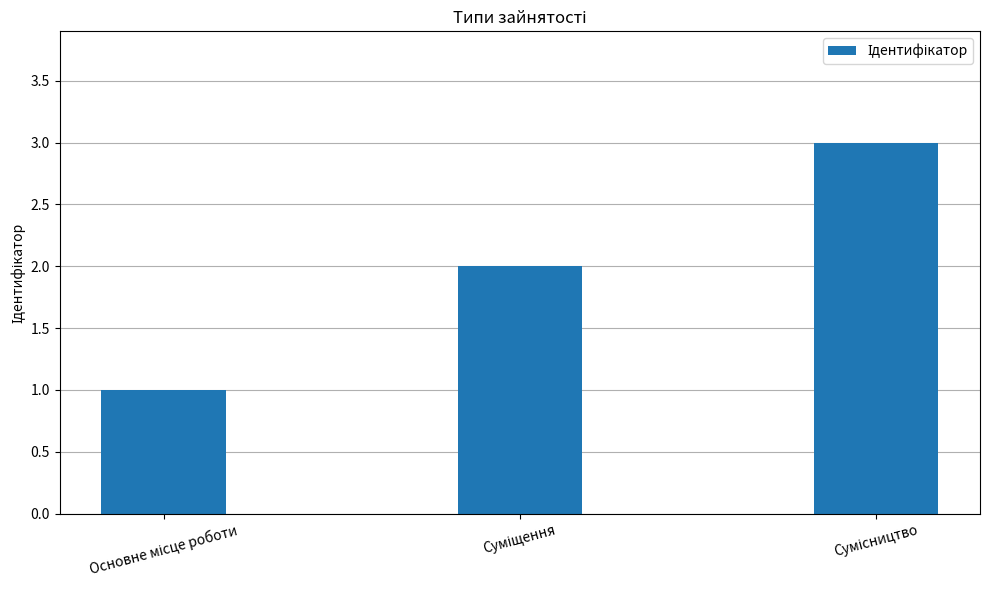

What is the maximum value shown in the chart?

3